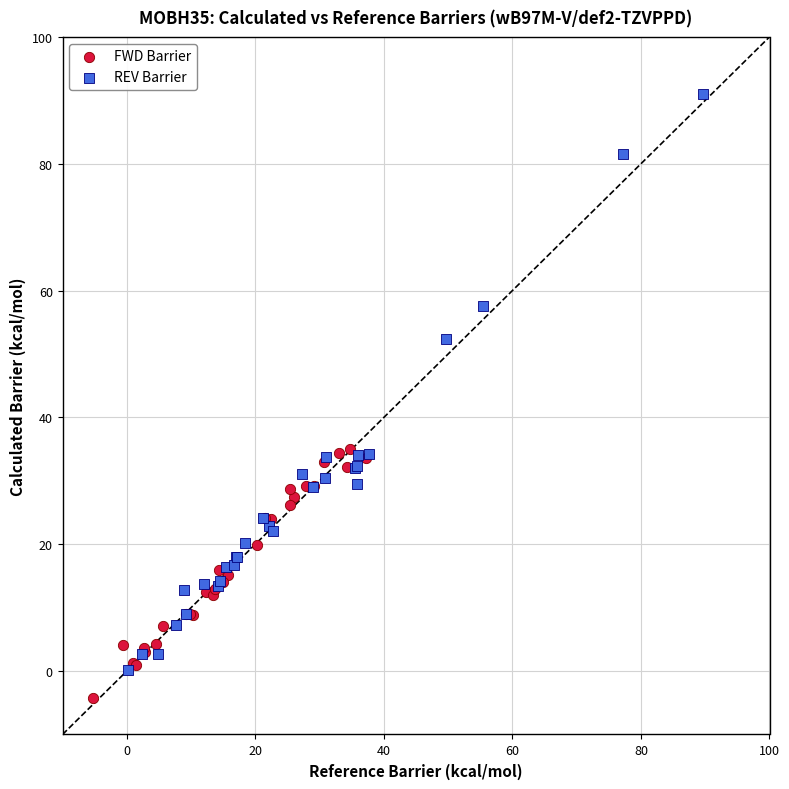

What are all the series names shown in the legend?

FWD Barrier, REV Barrier